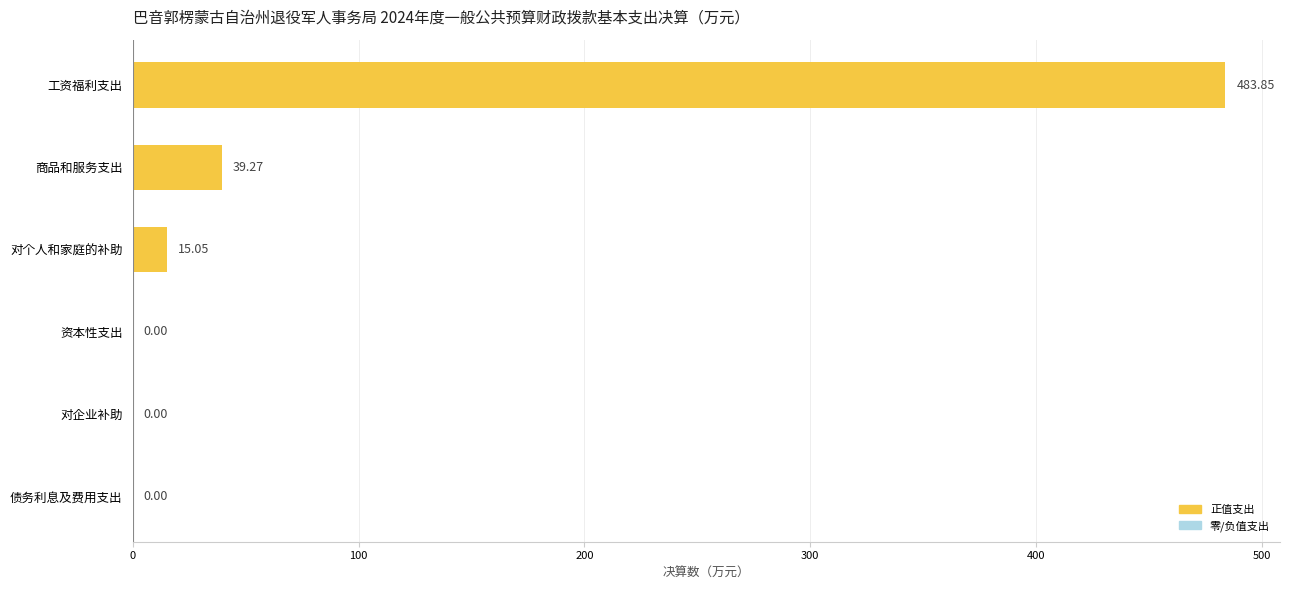

At which category does the chart reach its peak across all series?

工资福利支出